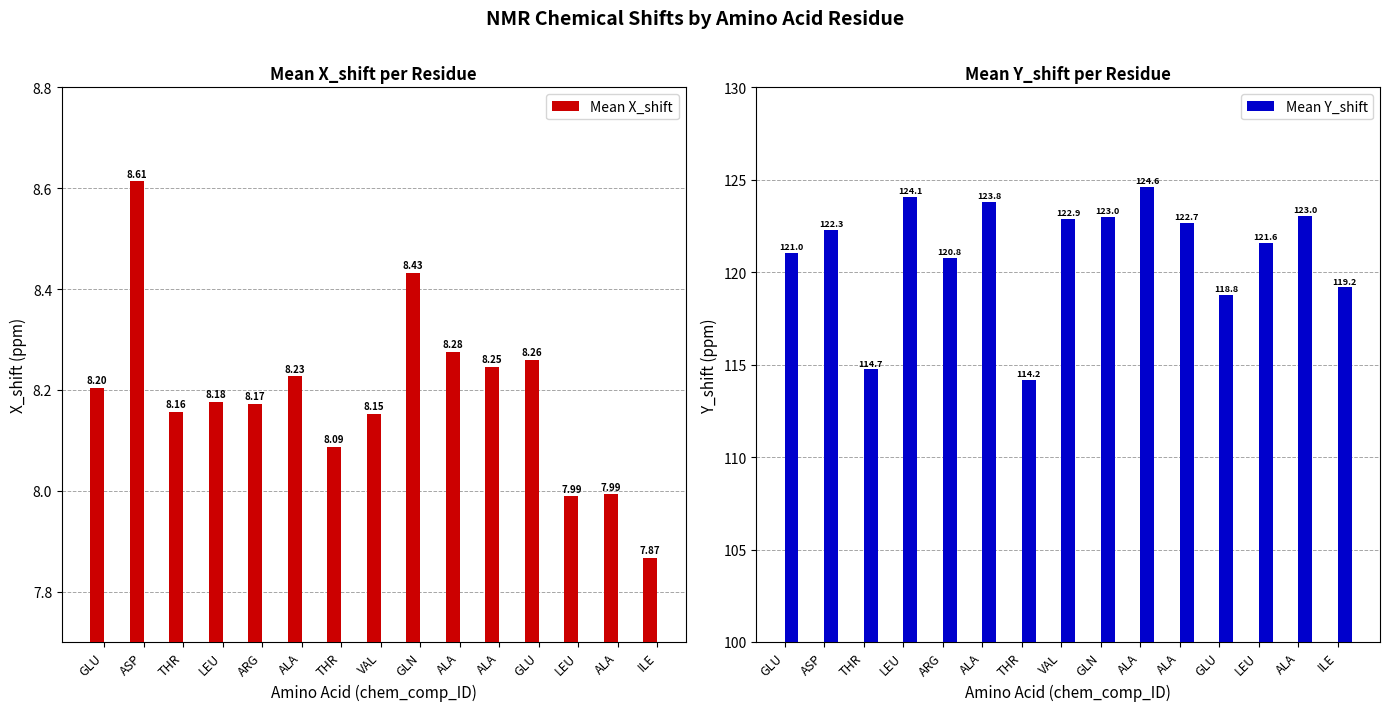

At which label does Mean Y_shift reach its peak?

ALA